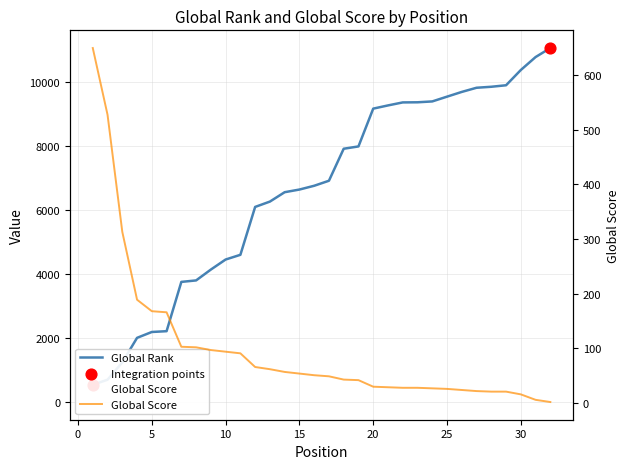

Which series has the largest total across all categories?

Global Rank